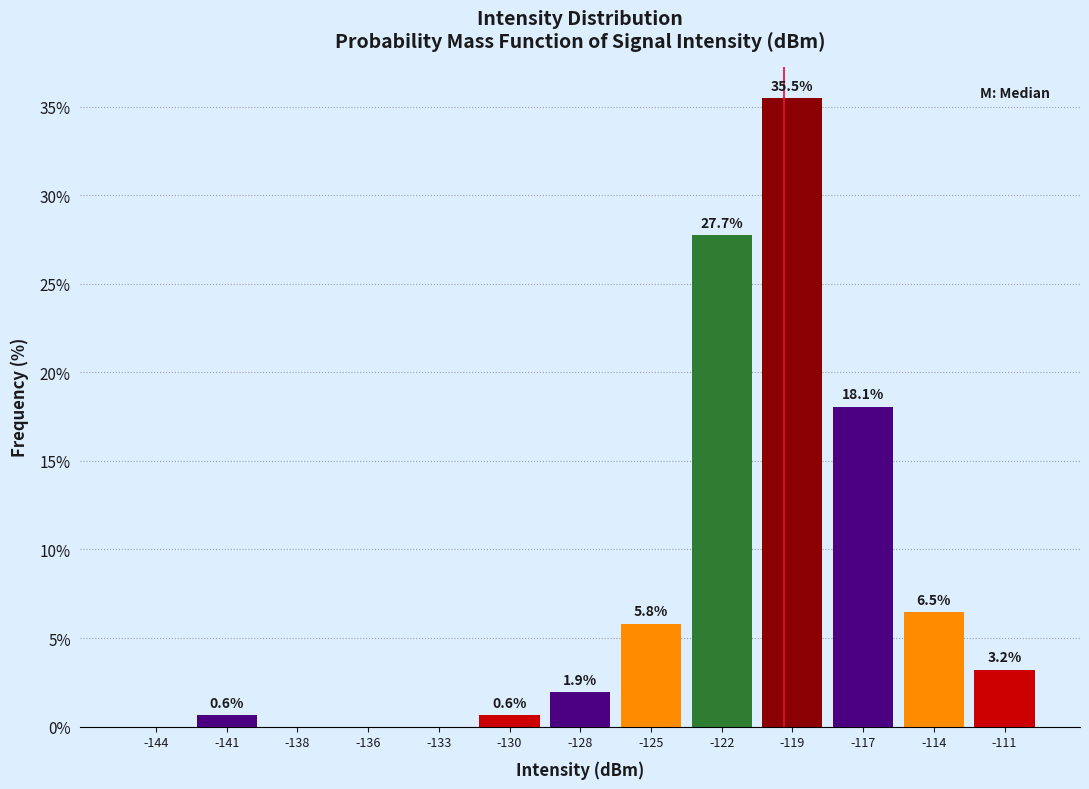

Reading left to right, list all the values displayed in this chart.

-144=0.0	-141=0.6	-138=0.0	-136=0.0	-133=0.0	-130=0.6	-128=1.9	-125=5.8	-122=27.7	-119=35.5	-117=18.1	-114=6.5	-111=3.2